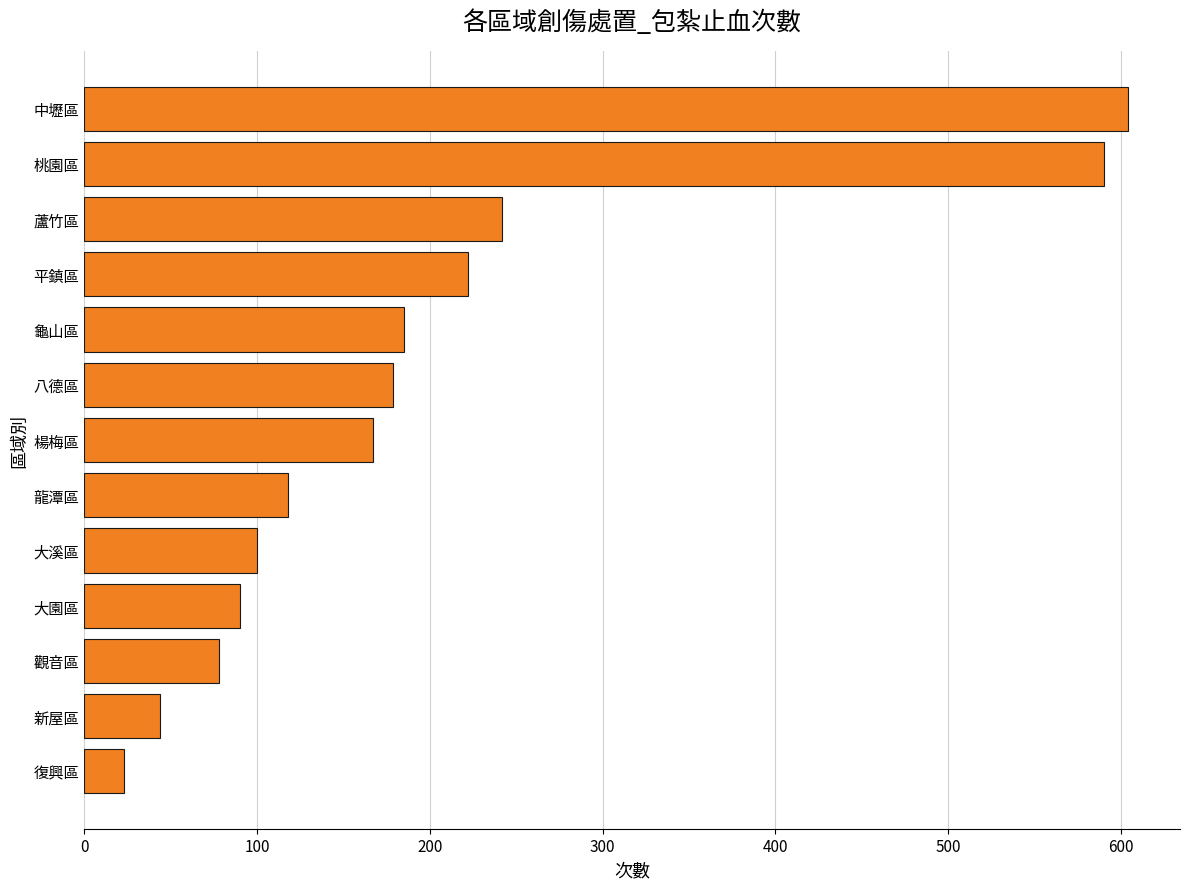

Where is the data nearest to the value 313?

蘆竹區